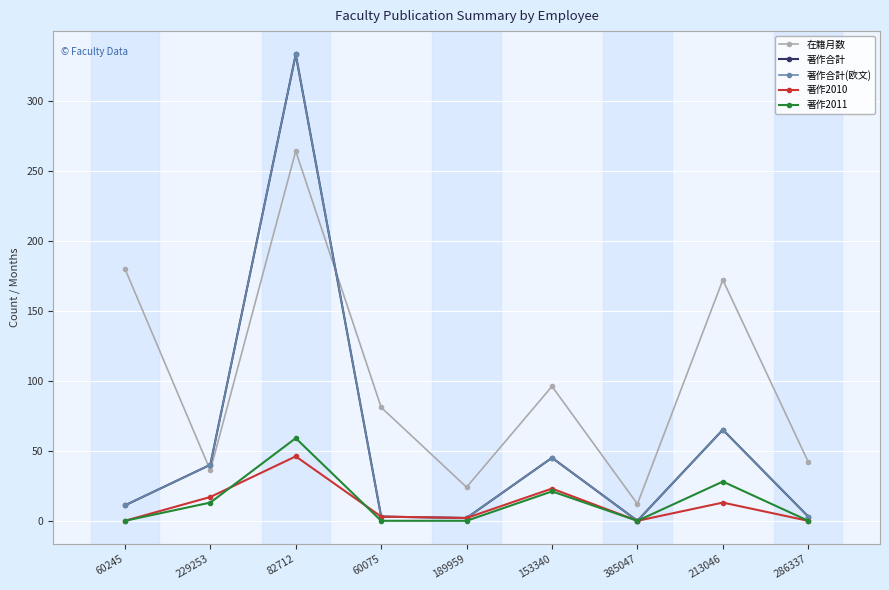

True or false: 著作合計 and 著作2011 intersect in this chart.

False